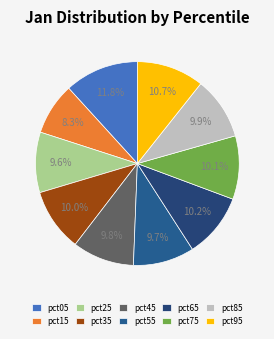

To the nearest percent, what is the difference between the largest and smallest slice percentages?

4%